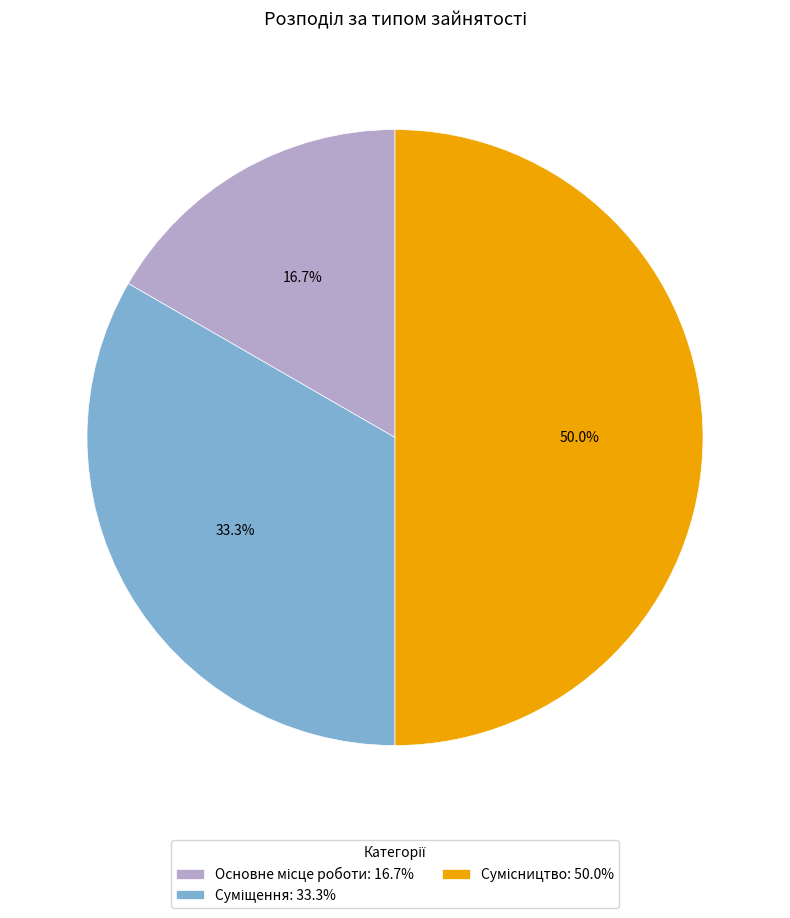

Is Сумісництво the majority of the pie?

No